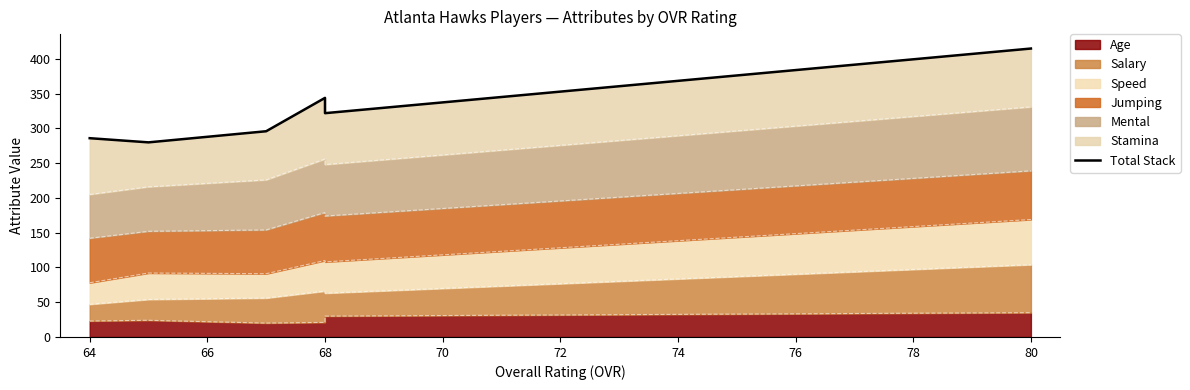

Is it true that the value at 66 is 389?

False